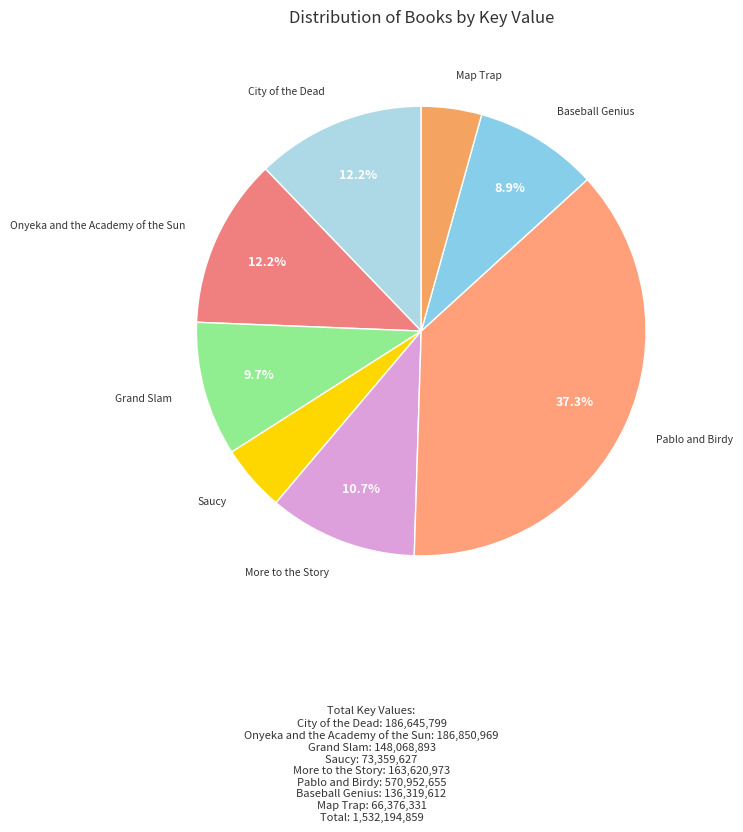

To the nearest percent, what is the difference between the largest and smallest slice percentages?

33%